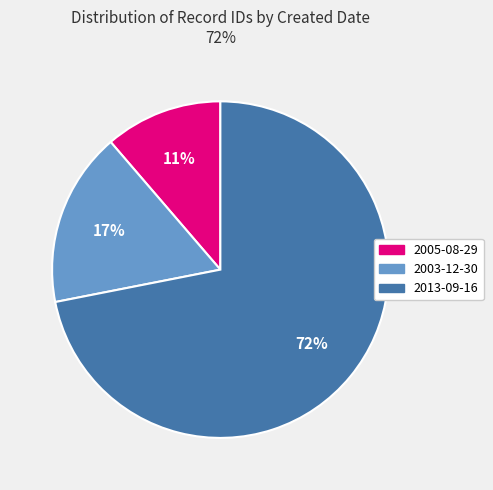

What percentage is the 2013-09-16 slice, to the nearest percent?

72%